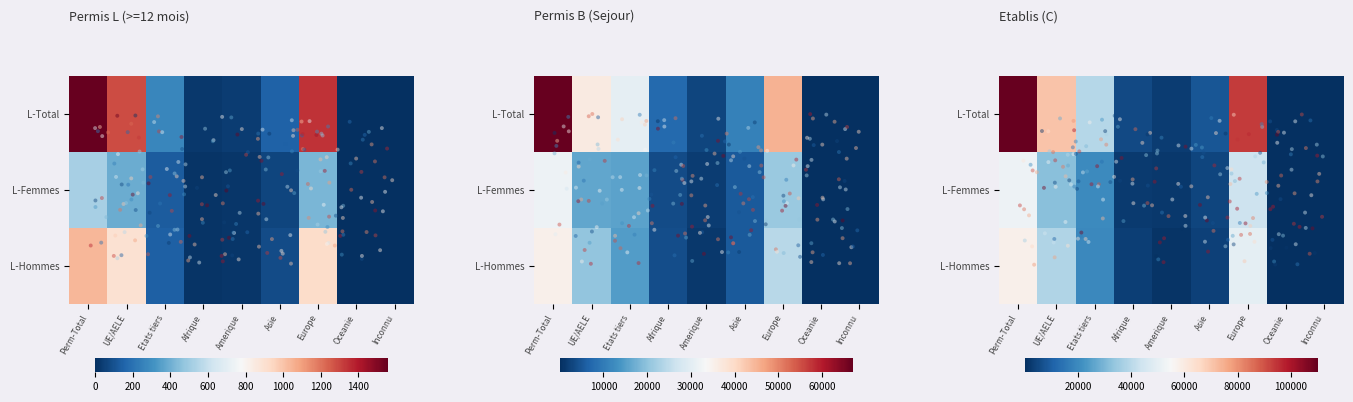

Between Asie and Perm-Total, which is larger?

Perm-Total